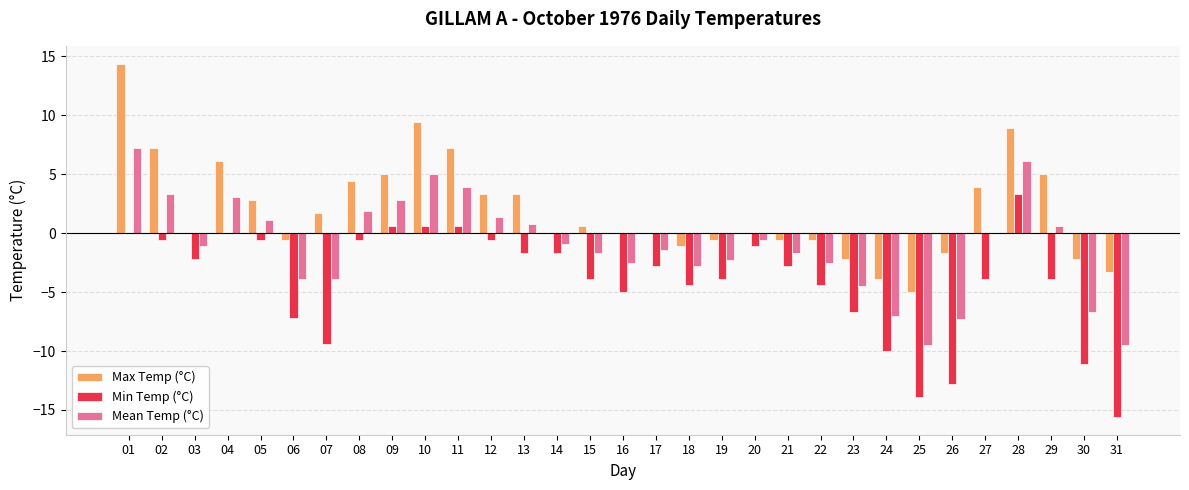

What is the spread (max minus min) of values at 29?

8.9